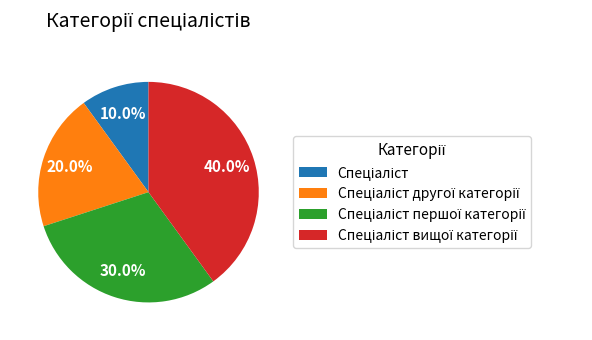

Does any single category account for the majority?

No